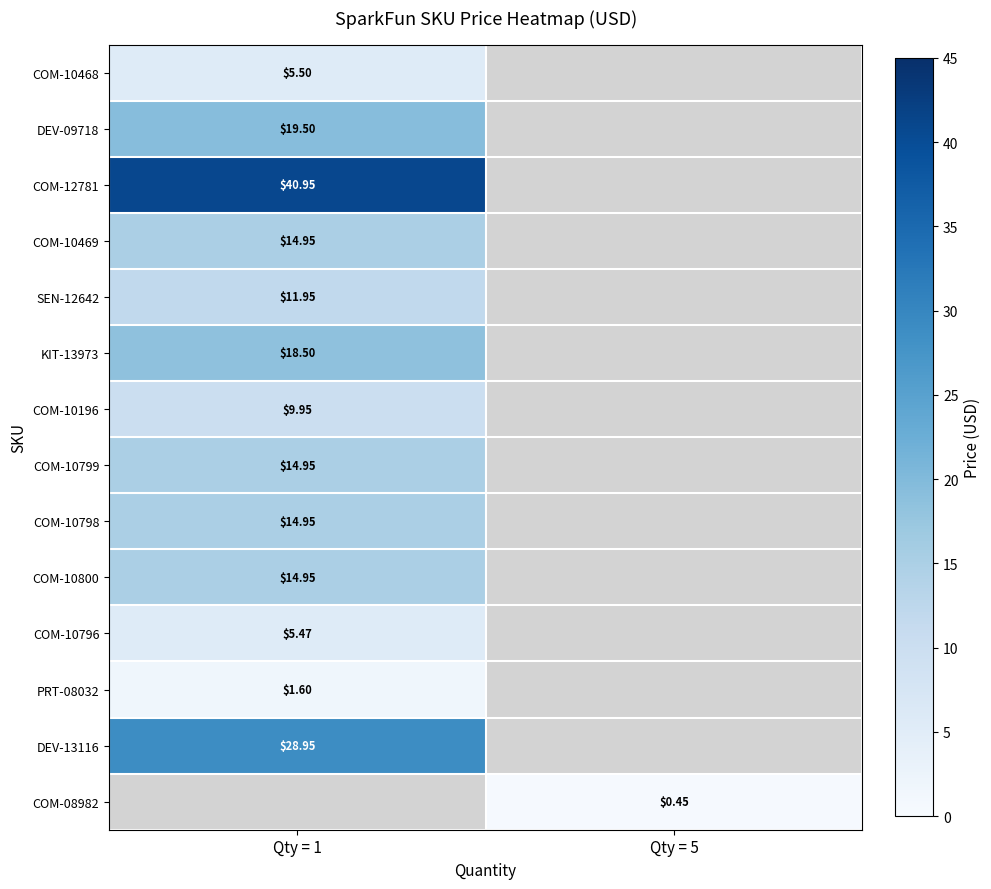

At how many categories does at least one series exceed 15?

1